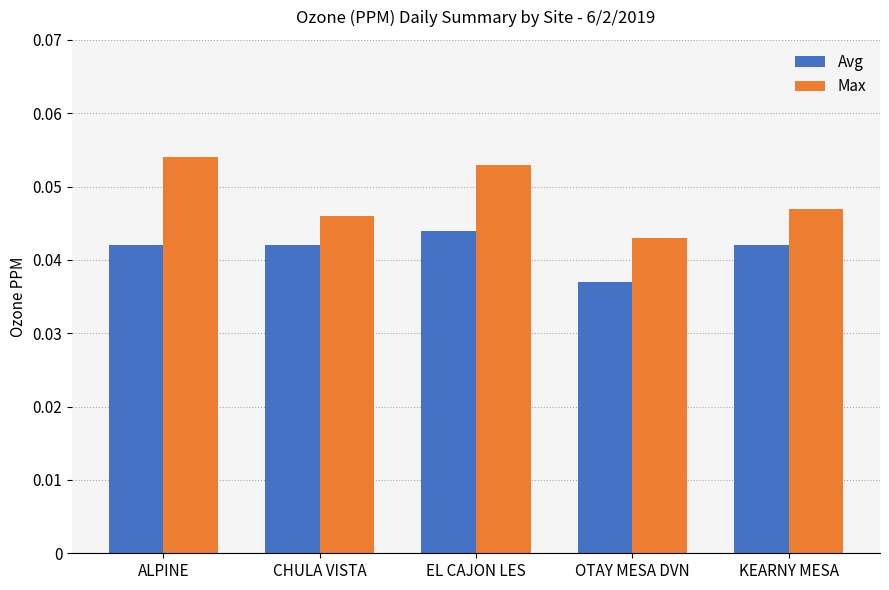

Which category has the lowest value in the Max series?

OTAY MESA DVN